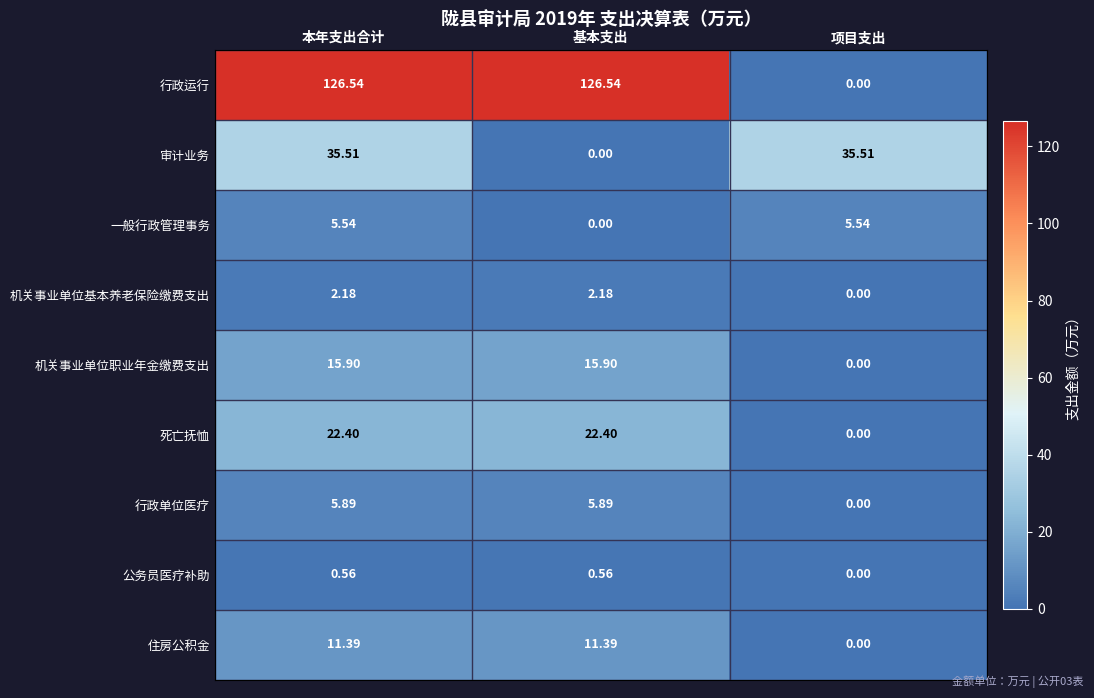

At 本年支出合计, list the series in order from largest to smallest.

行政运行, 审计业务, 死亡抚恤, 机关事业单位职业年金缴费支出, 住房公积金, 行政单位医疗, 一般行政管理事务, 机关事业单位基本养老保险缴费支出, 公务员医疗补助